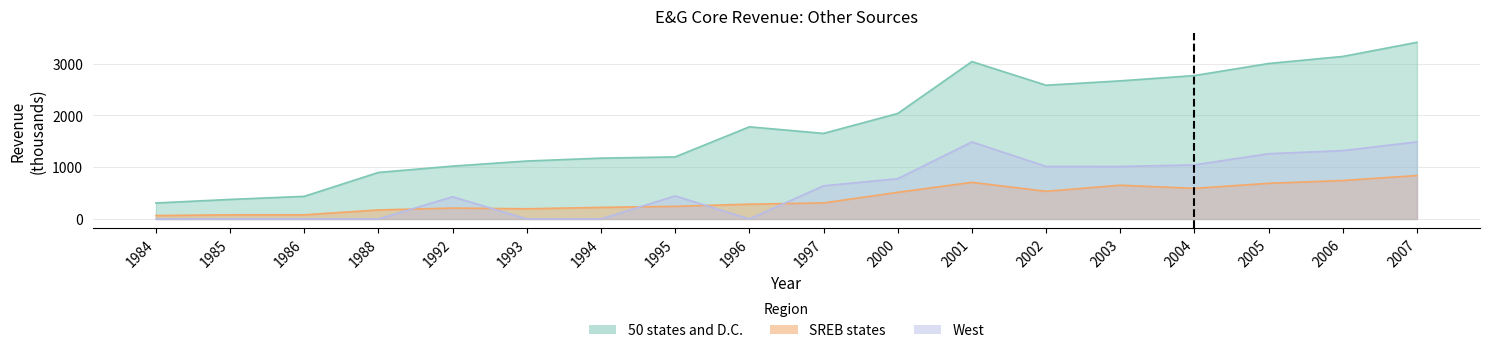

Between 2003 and 2004, which is larger?

2004